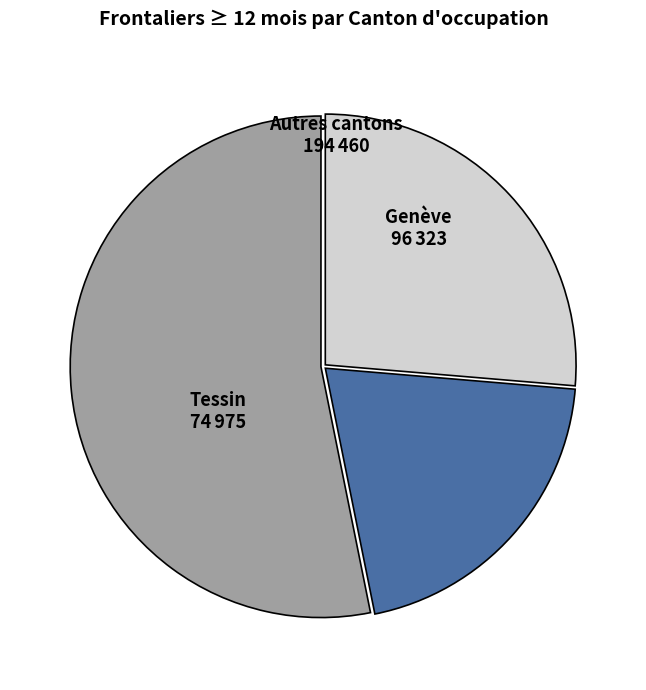

Does Genève represent more than half of the total?

No